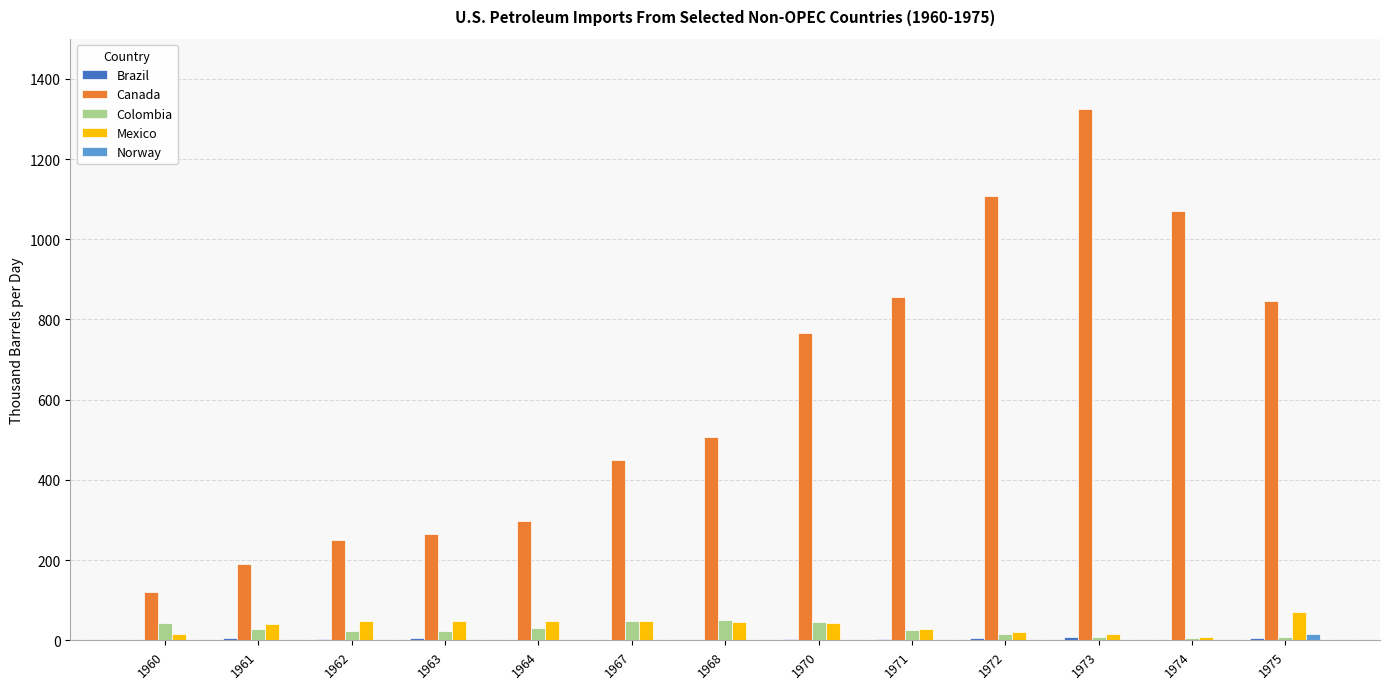

How many categories are shown in the chart?

13